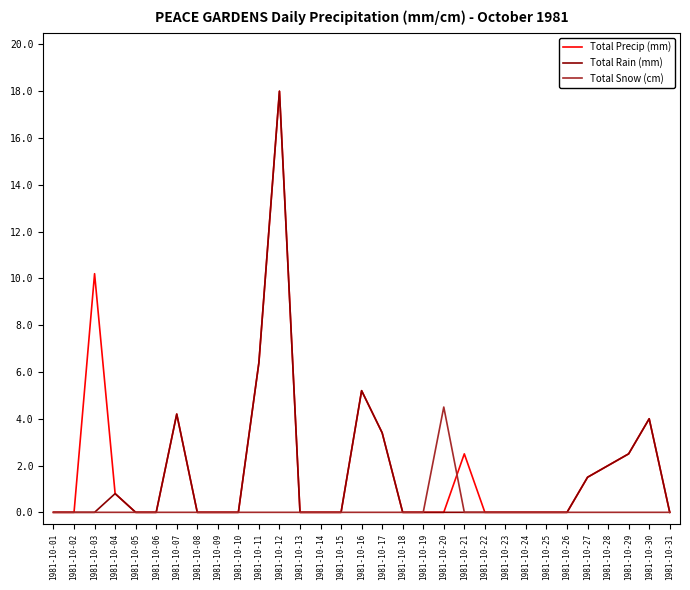

What is the spread (max minus min) of values at 1981-10-03?

10.2